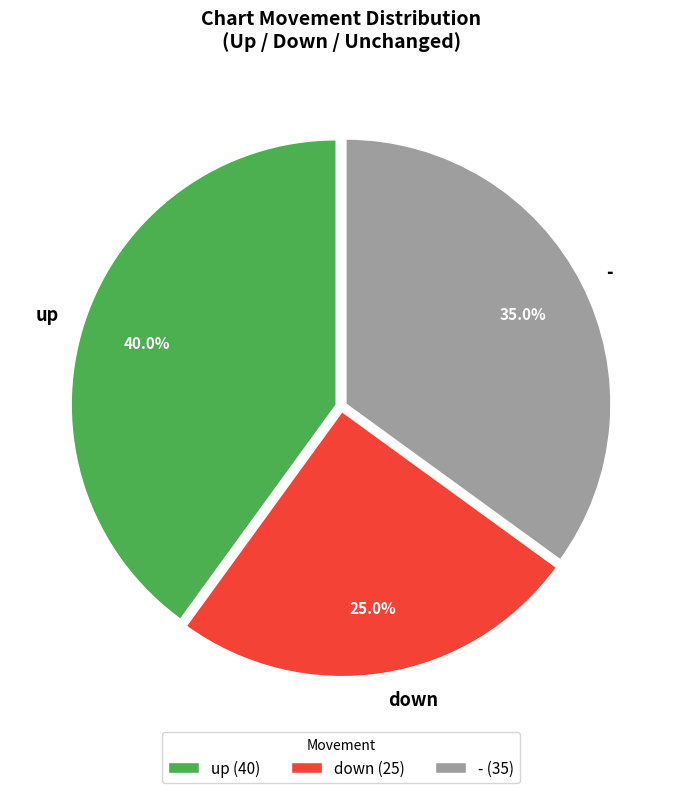

Is there any slice that represents more than half of the pie?

No